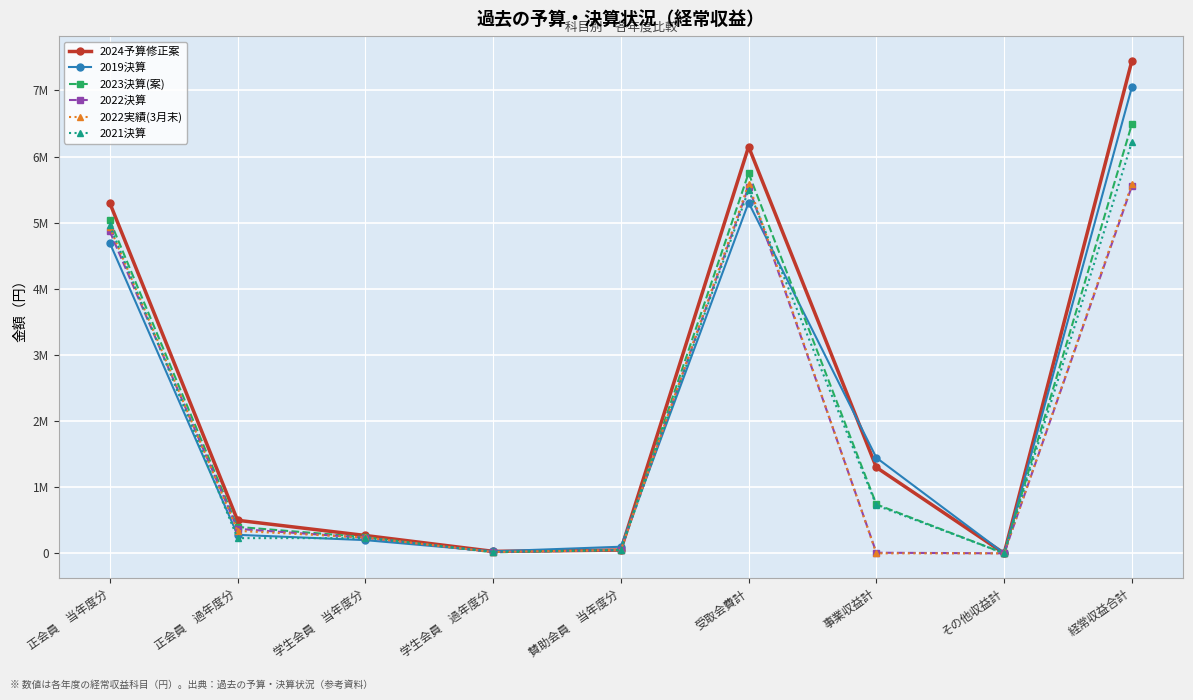

What is the difference between the 2022実績(3月末) values at 賛助会員　当年度分 and 経常収益合計?

5535042